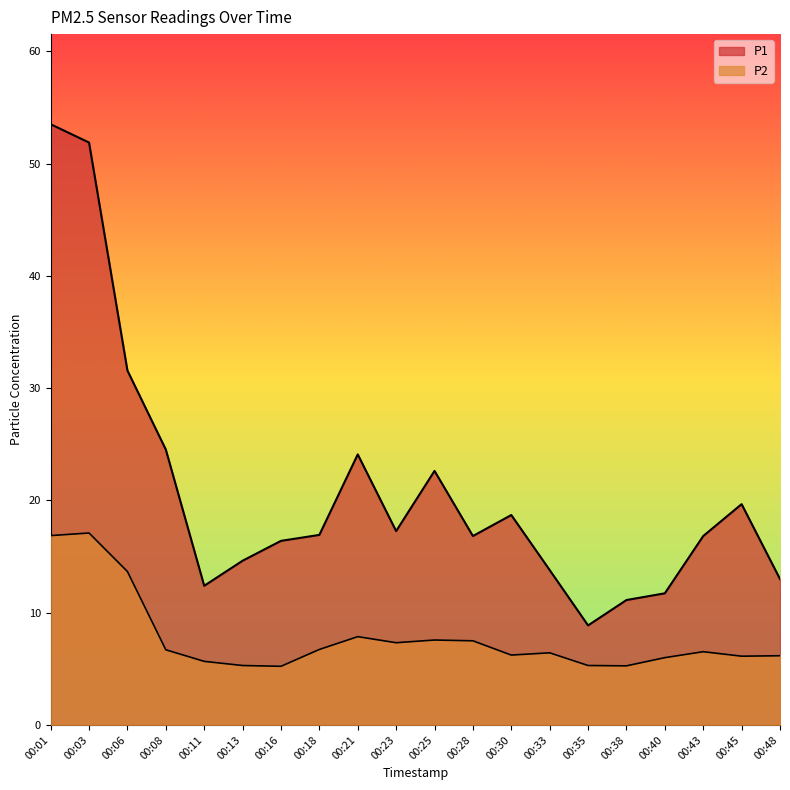

Does the chart have visible grid lines?

No